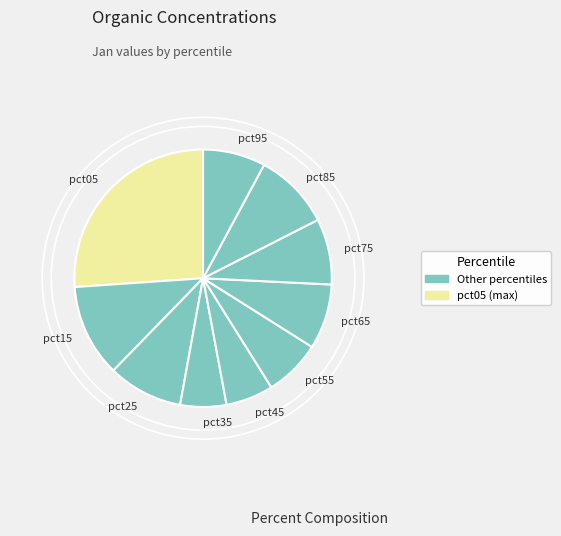

Which category has the biggest portion of the pie?

pct05